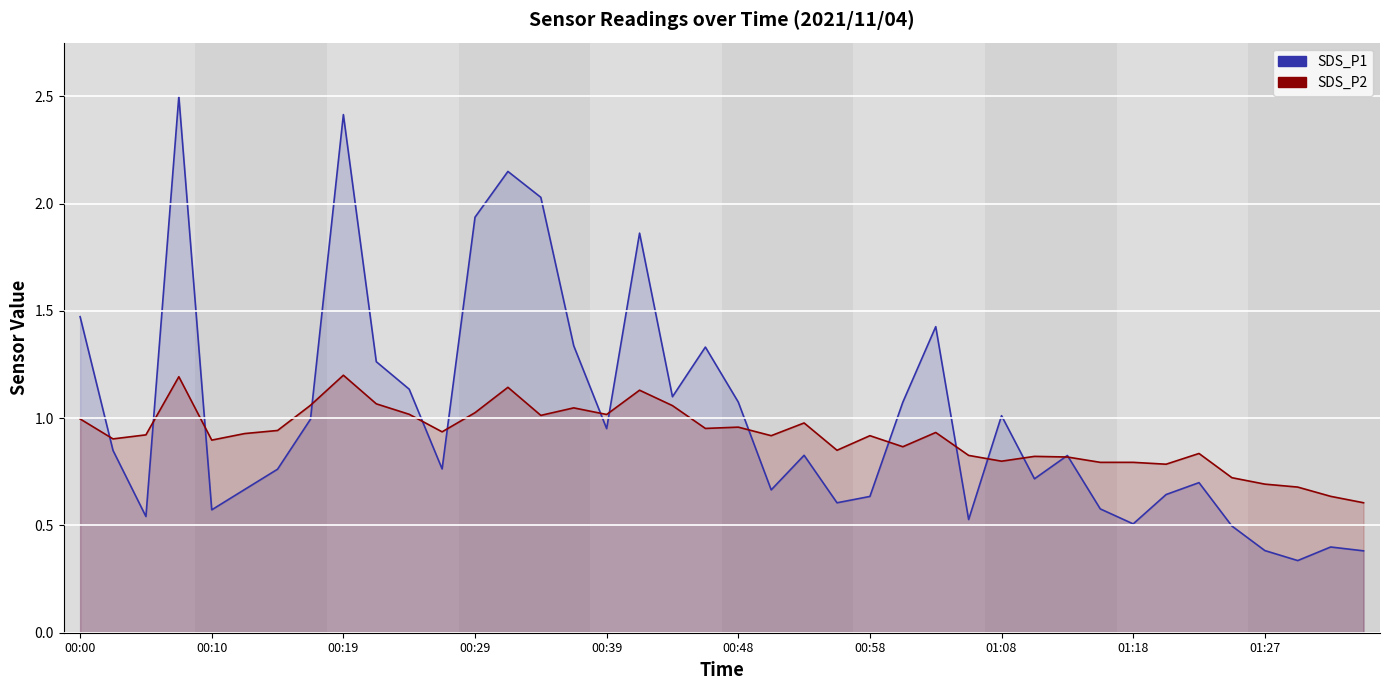

What are all the series names shown in the legend?

SDS_P1 (line), SDS_P2 (line)